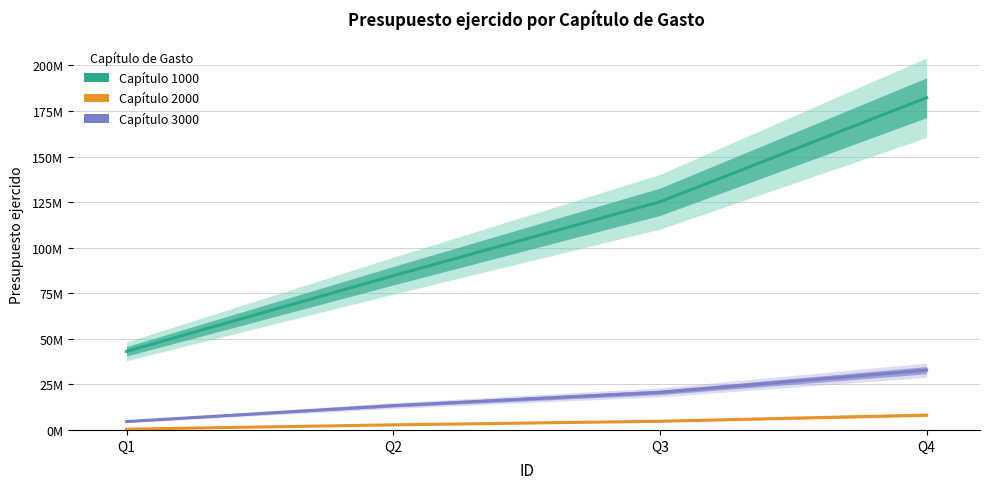

True or false: Capítulo 3000 has more than 0 interior local peaks.

False